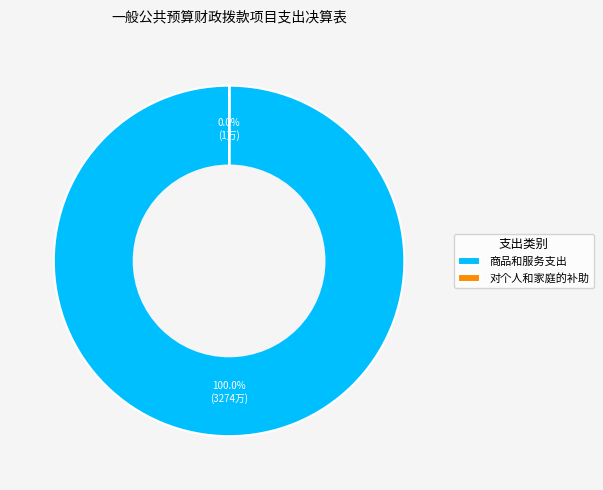

Which category has the biggest portion of the pie?

商品和服务支出